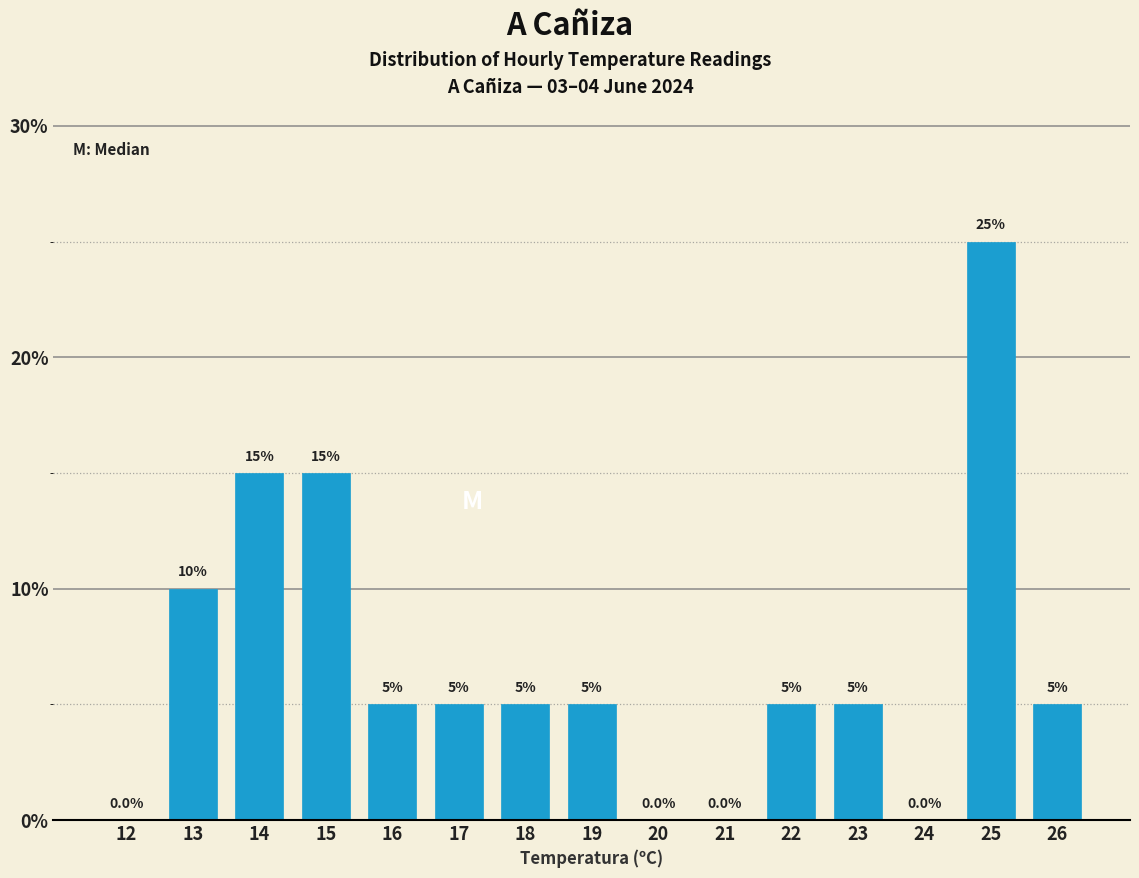

Reading left to right, transcribe all the data shown in this chart.

12=0	13=10	14=15	15=15	16=5	17=5	18=5	19=5	20=0	21=0	22=5	23=5	24=0	25=25	26=5